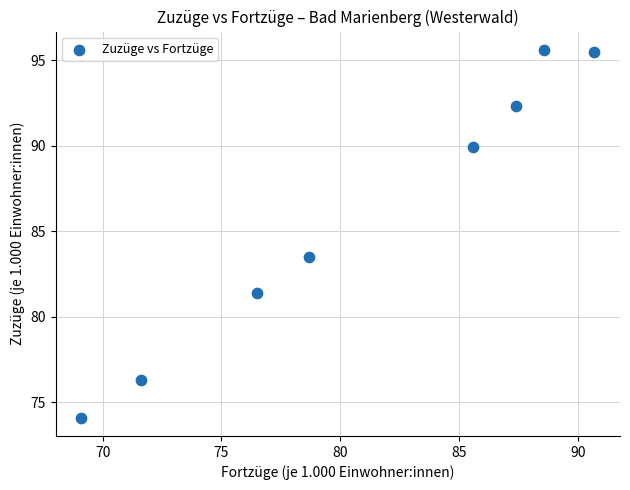

What is the average X value?

81.0